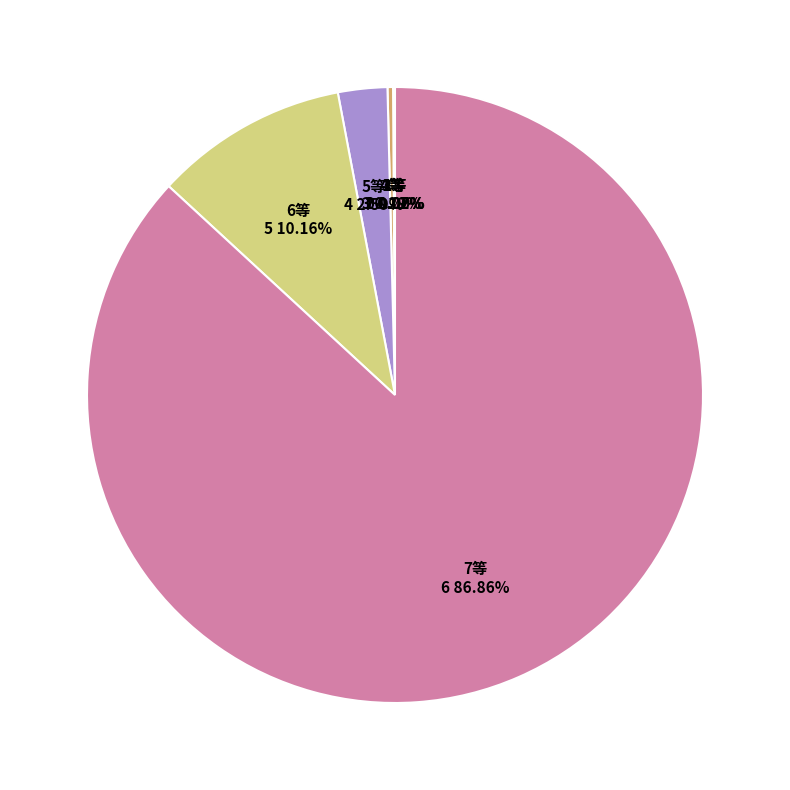

Which slice represents more than half of the pie?

7等